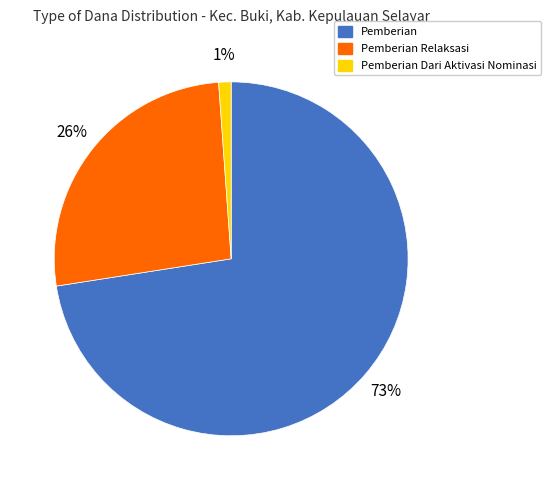

To the nearest percent, what percentage of the pie is Pemberian Dari Aktivasi Nominasi?

1%